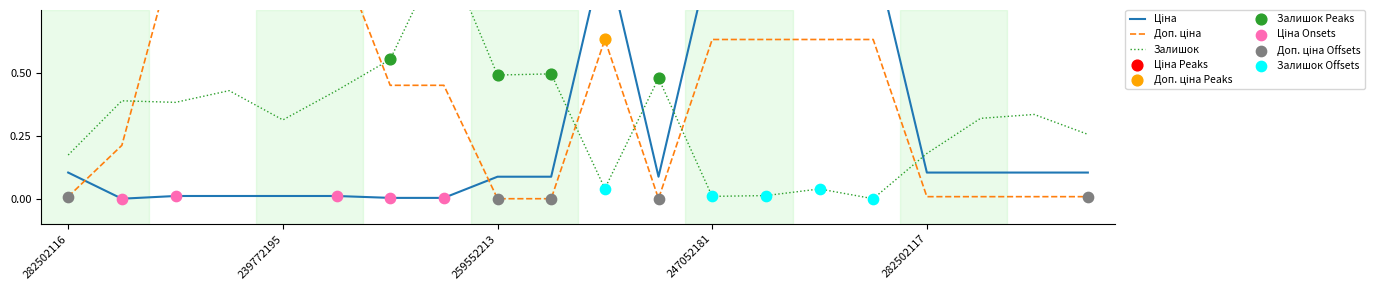

Which series reaches the maximum Y coordinate?

Доп. ціна